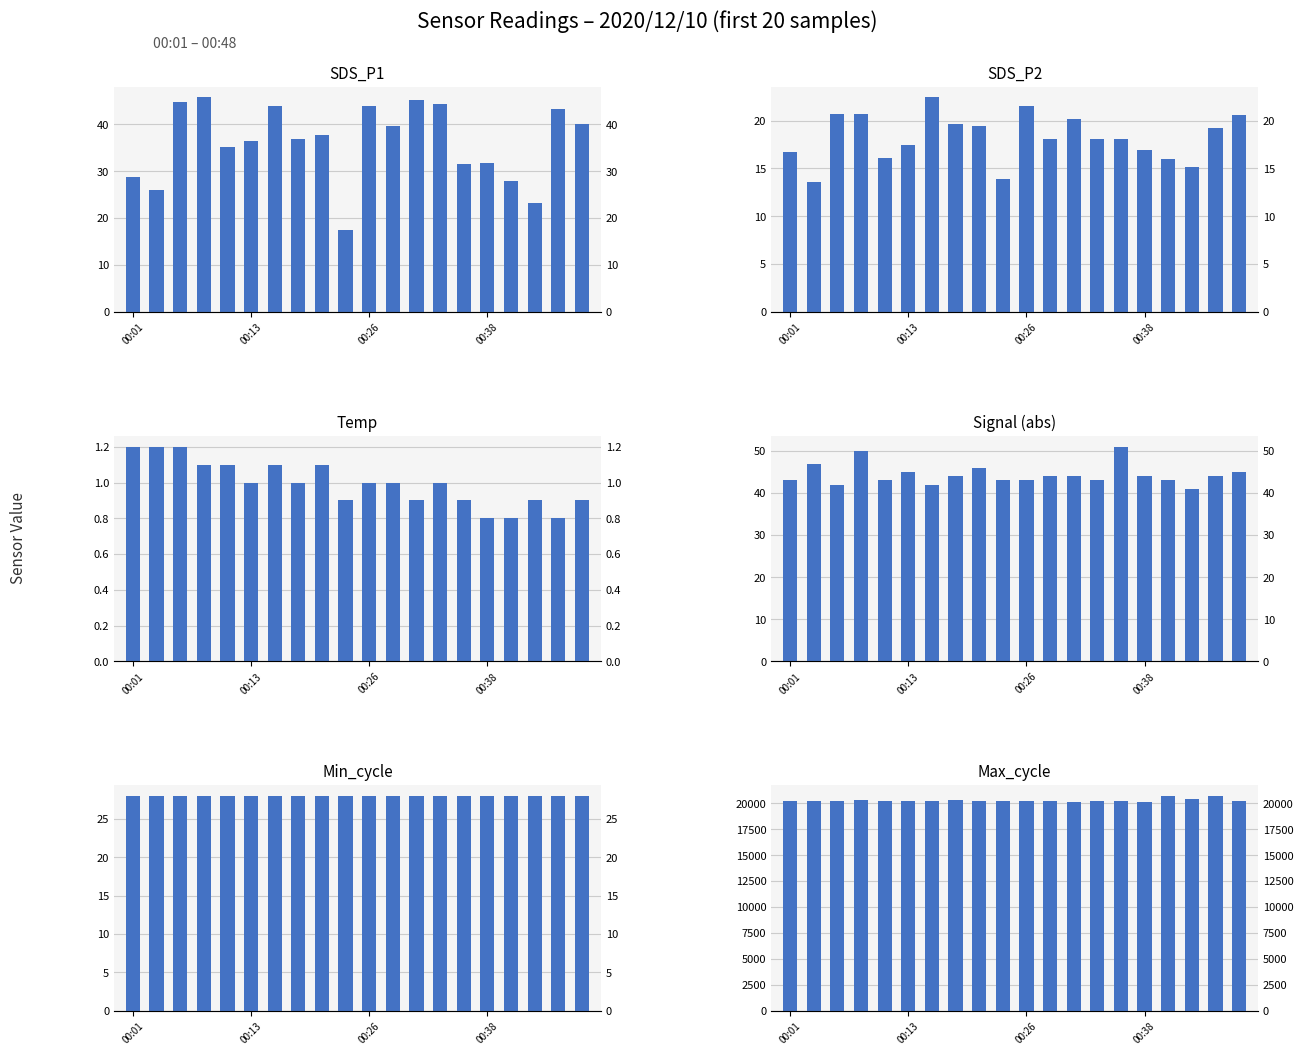

What are all the series names shown in the legend?

SDS_P1, SDS_P2, Temp, Signal (abs), Min_cycle, Max_cycle